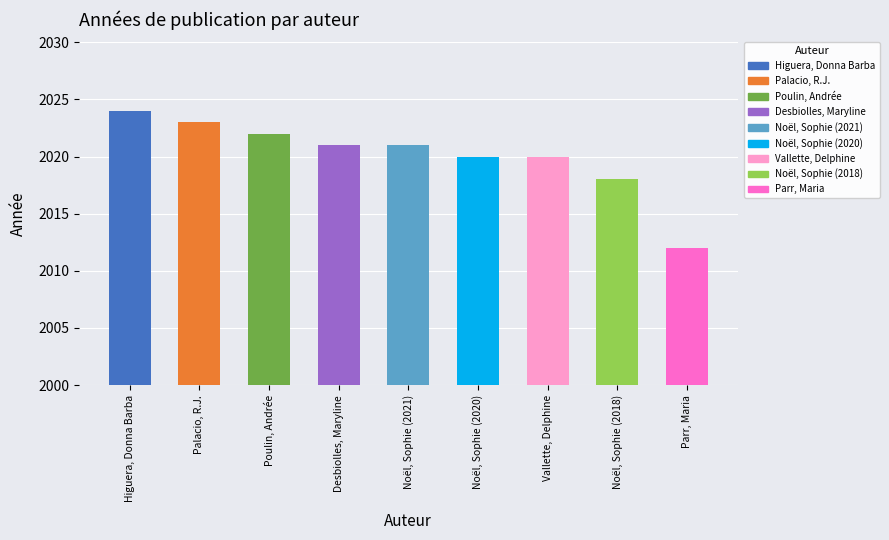

Between Poulin, Andrée and Desbiolles, Maryline, which is larger?

Poulin, Andrée